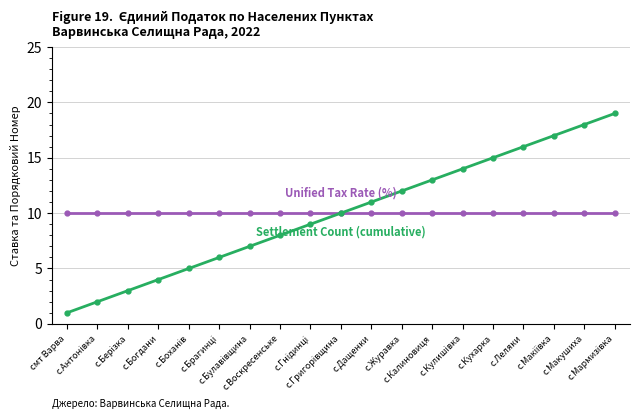

What is the greatest value displayed?

19